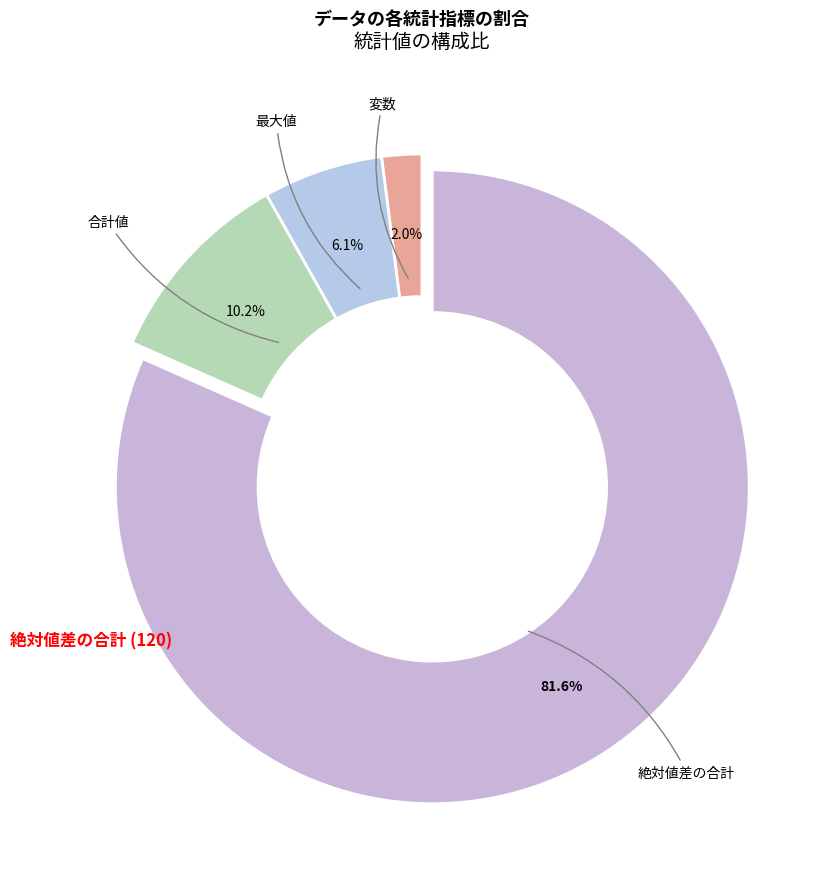

What percentage is NOT represented by 合計値?

89.8%